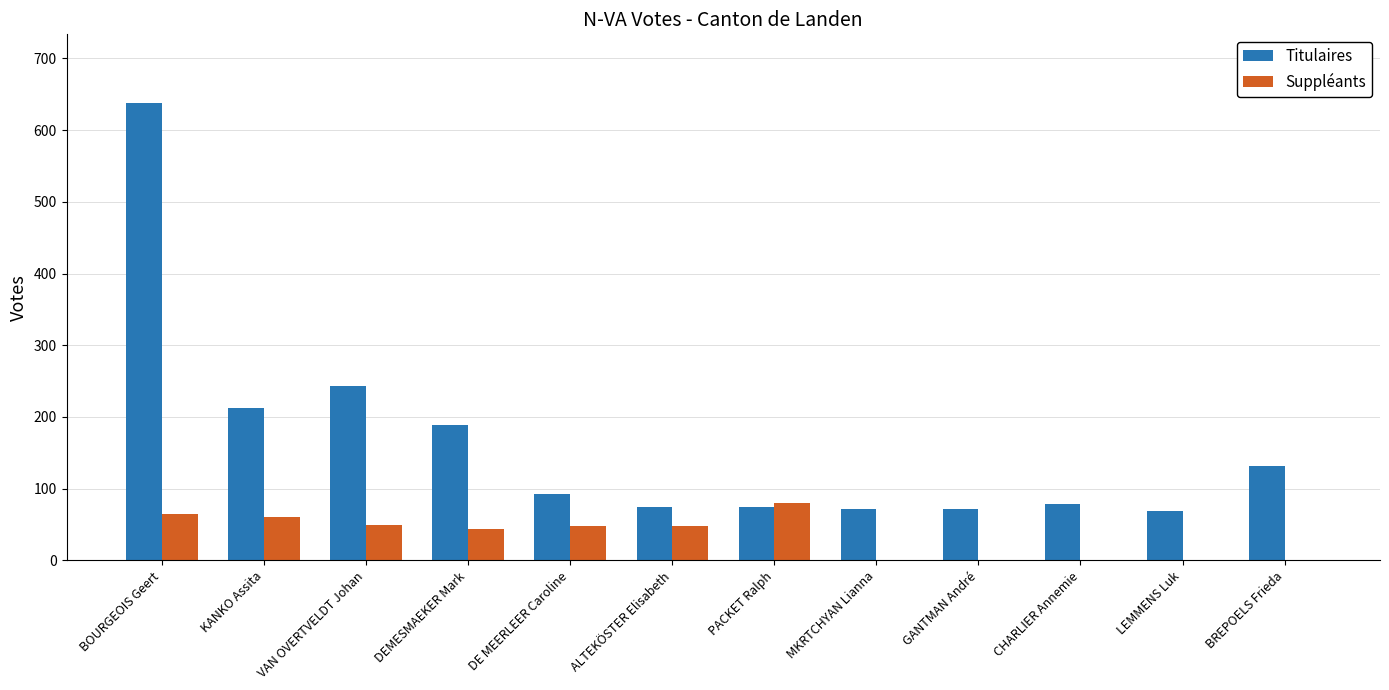

What is the sum of the Titulaires values at BOURGEOIS Geert and KANKO Assita?

851